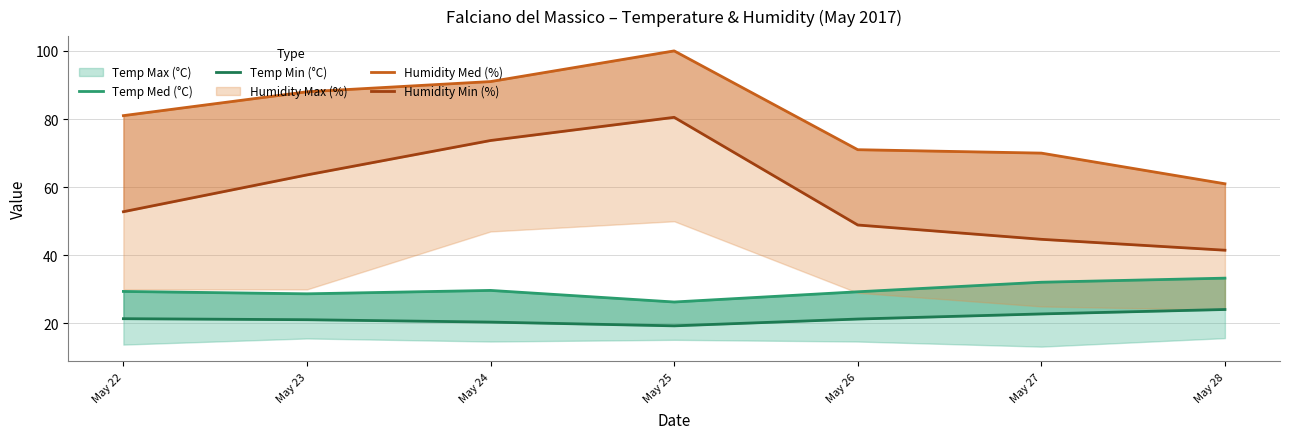

Where does the Humidity Med (%) series first go above 81?

May 23